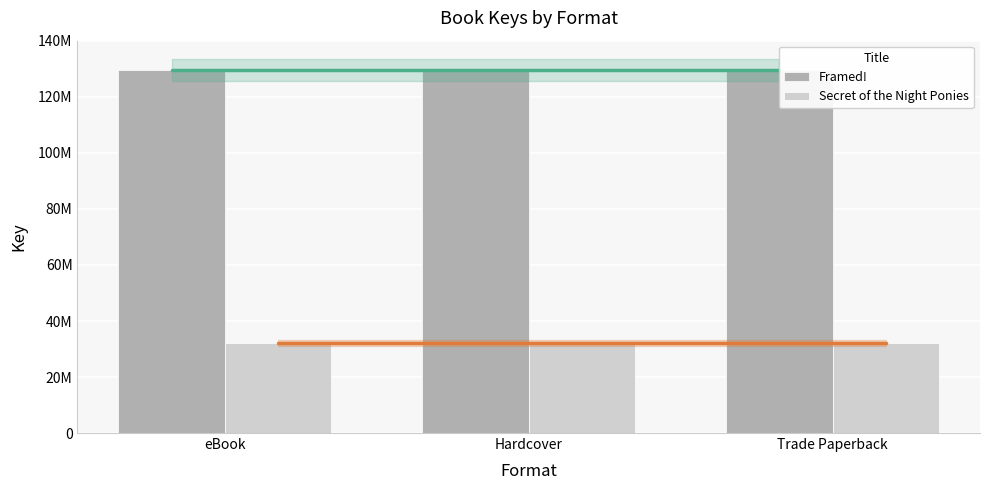

True or false: Framed! has a value of 129538854 at Hardcover.

True